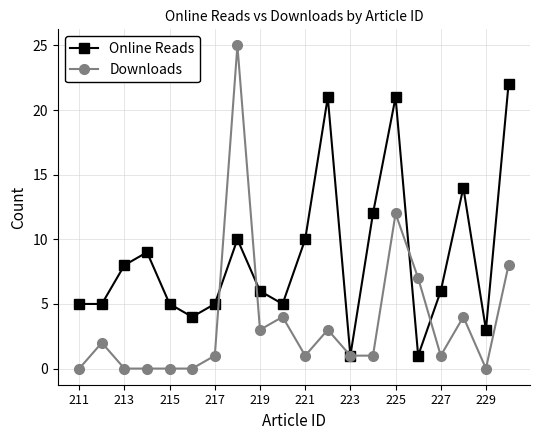

True or false: Online Reads has more than 2 interior local peaks.

True